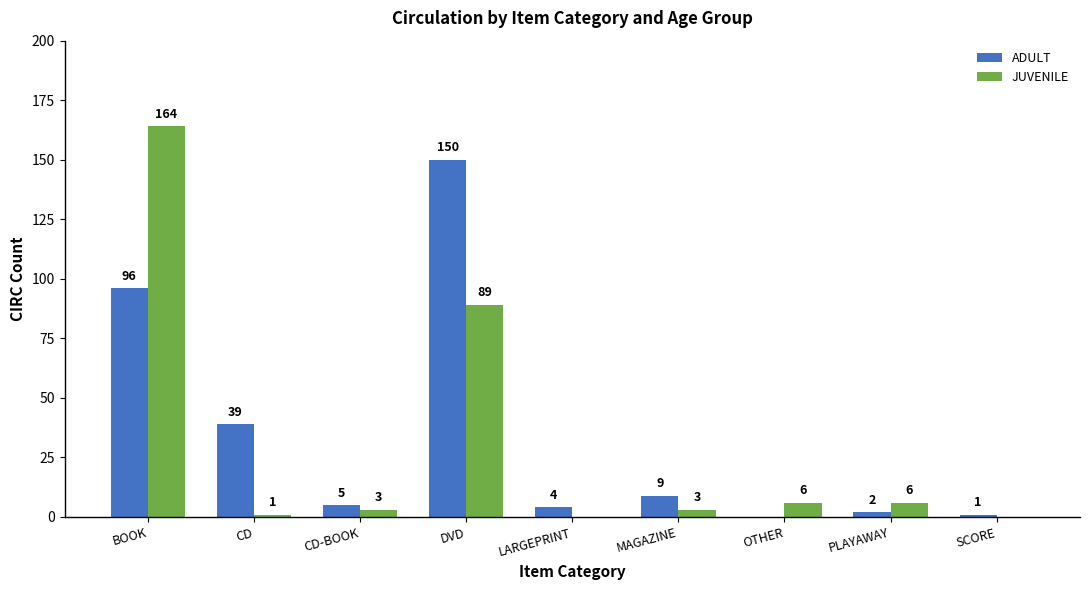

What is the total value across all series at BOOK?

260